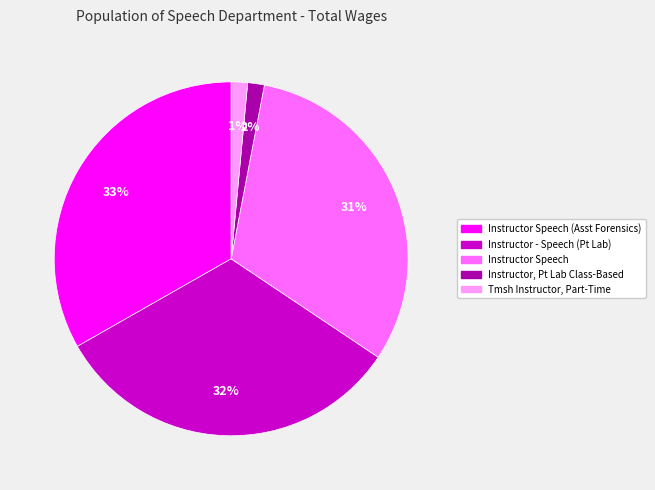

Combined, do Instructor Speech (Asst Forensics) and Instructor Speech account for over 50%?

Yes